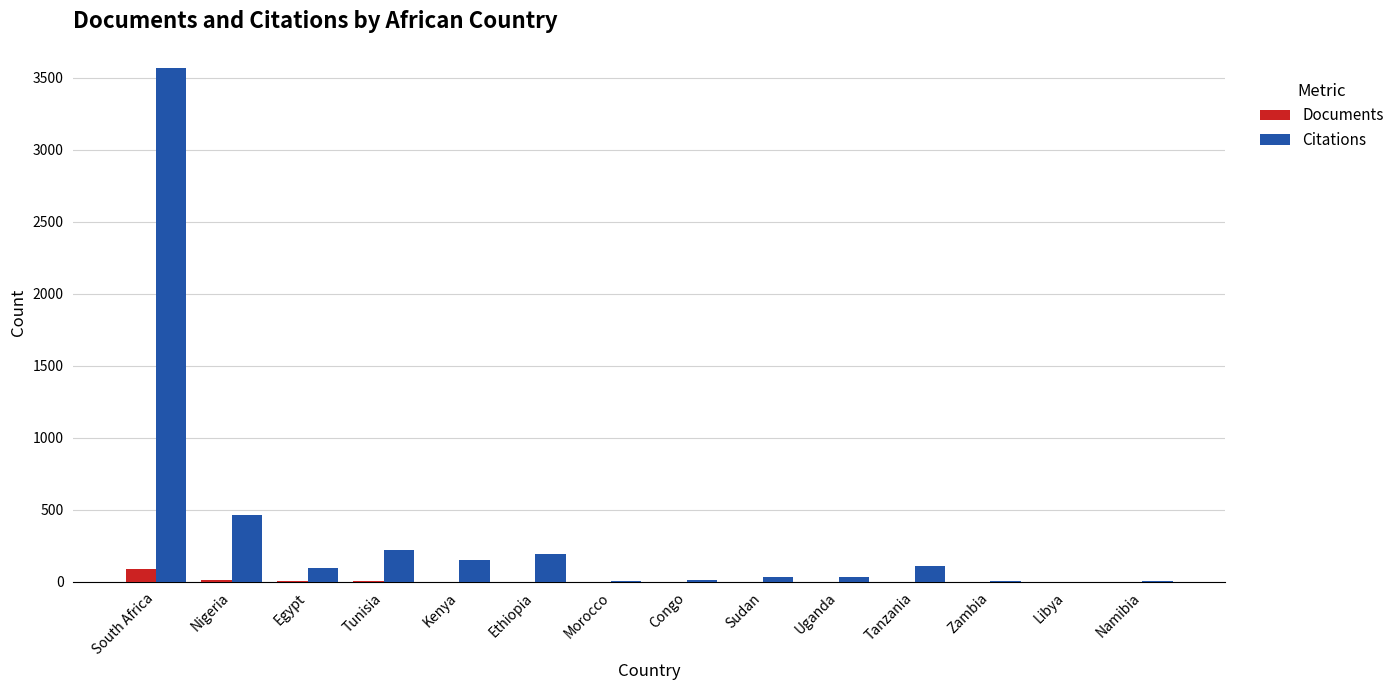

What is the spread (max minus min) of values at Morocco?

7